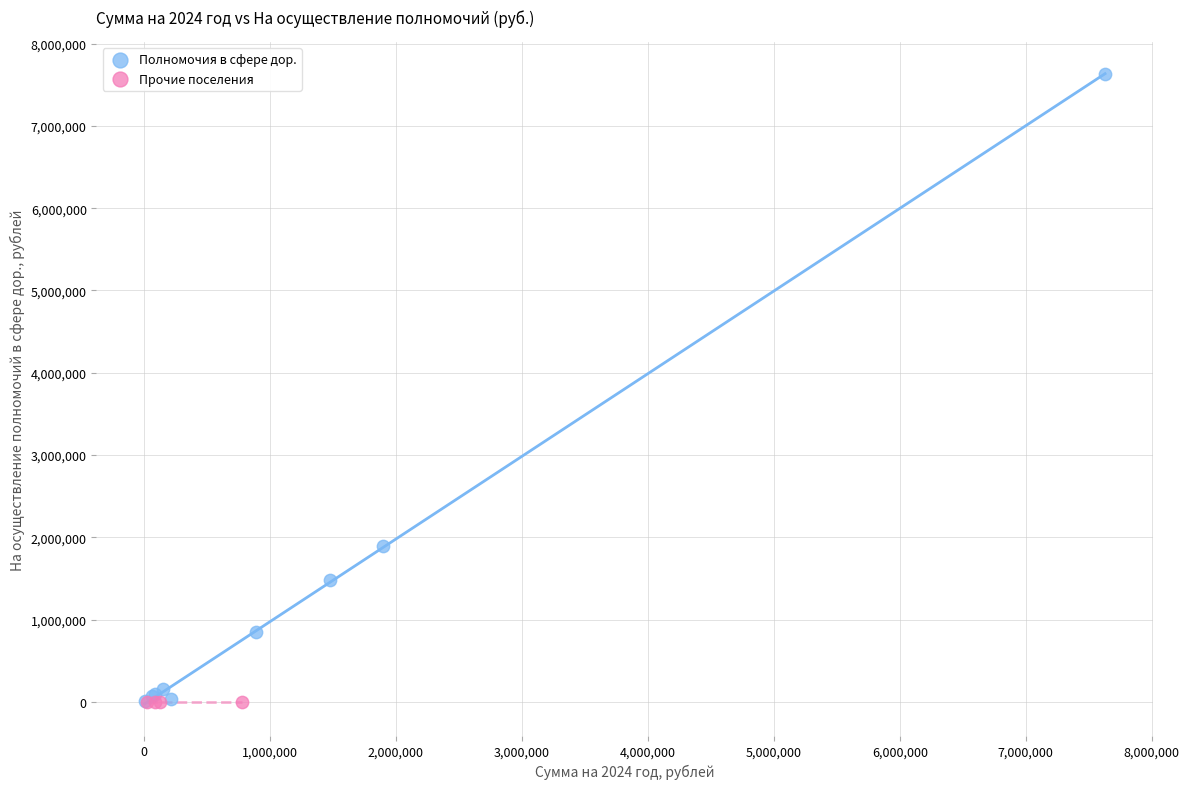

Which series contains the highest Y value?

Полномочия в сфере дор.